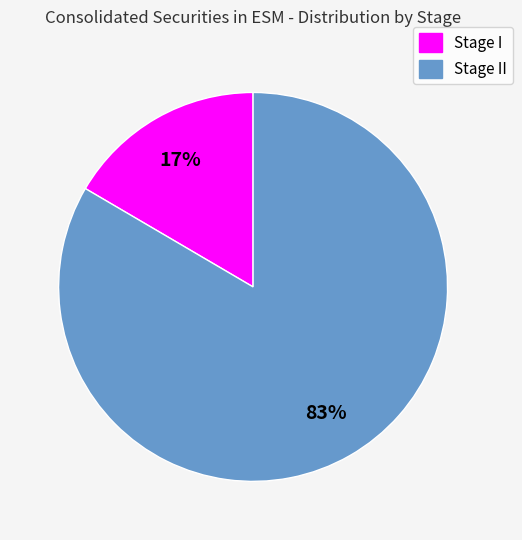

To the nearest percent, what is the average slice percentage?

50%